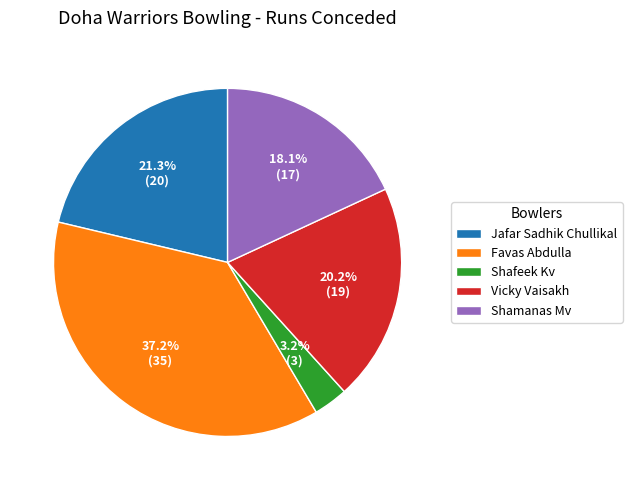

How many segments does this pie chart have?

5